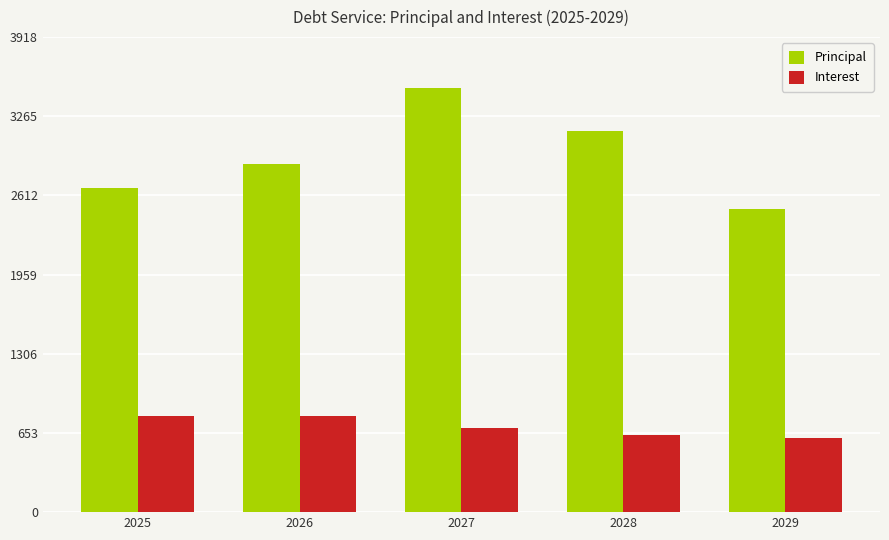

What is the total value across all series at 2028?

3781.7